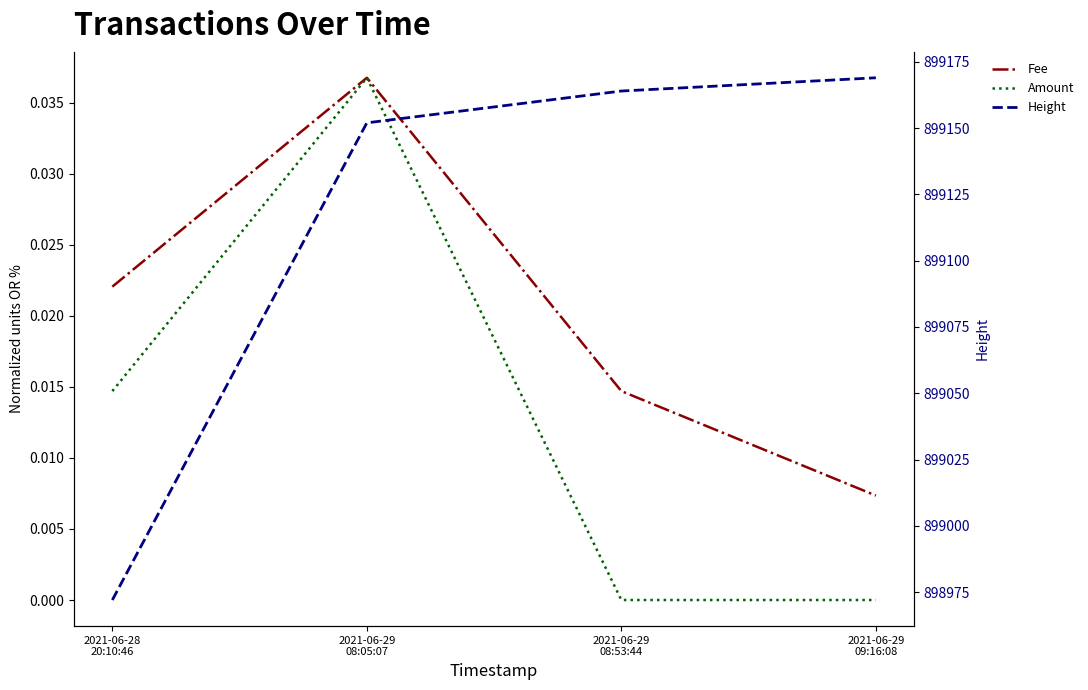

Is the value of Fee at 2021-06-28
20:10:46 greater than the value of Height at 2021-06-28
20:10:46?

No